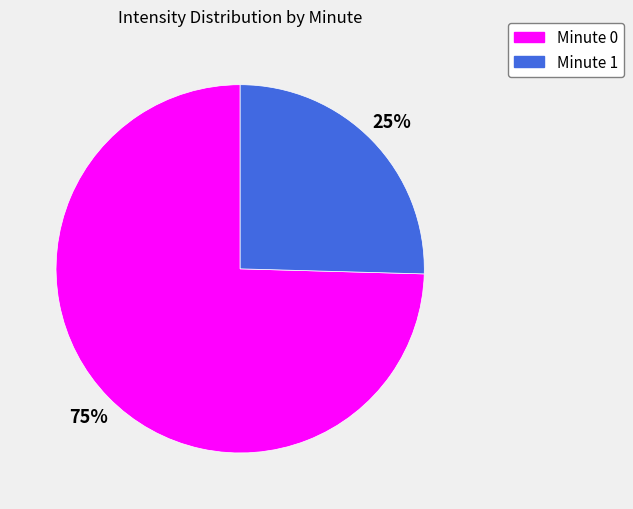

Combined, do Minute 0 and Minute 1 account for over 50%?

Yes